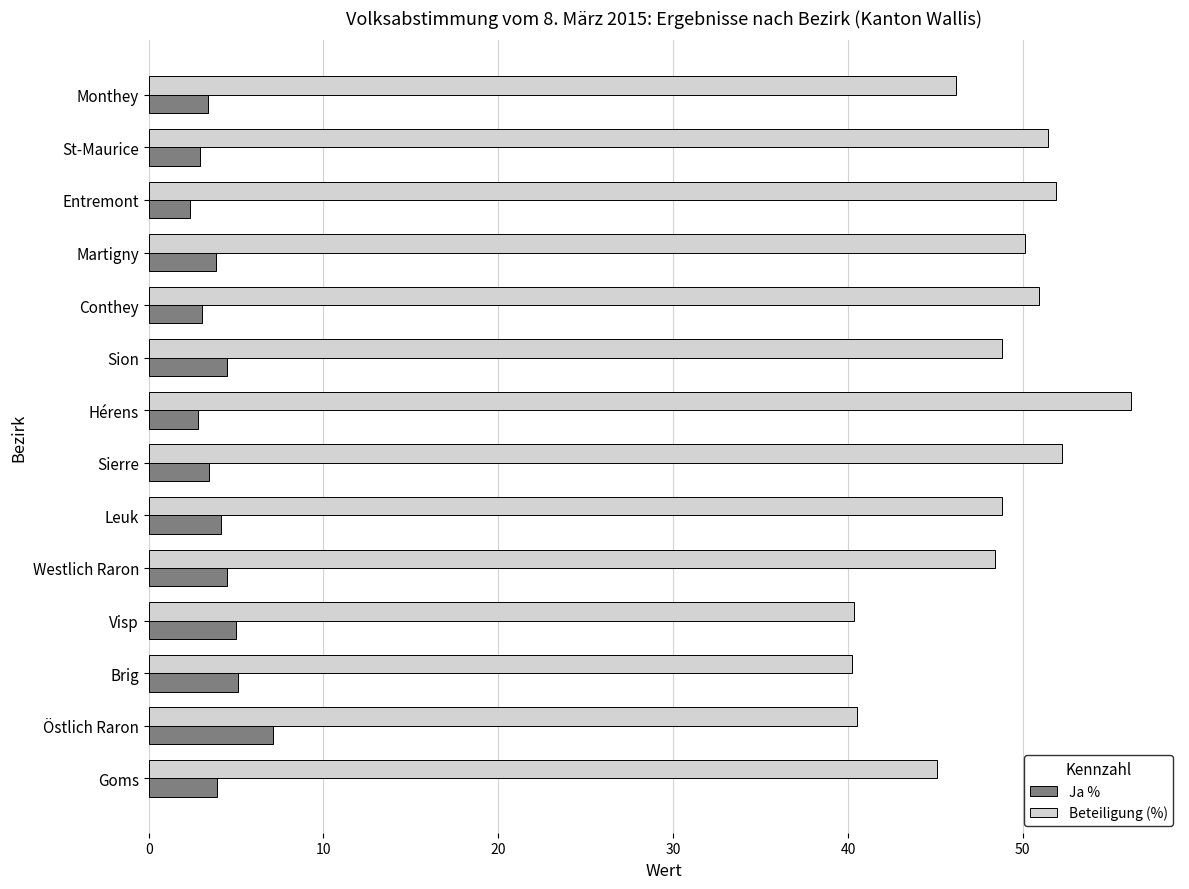

List the series in order of their peak value, highest first.

Beteiligung (%), Ja %